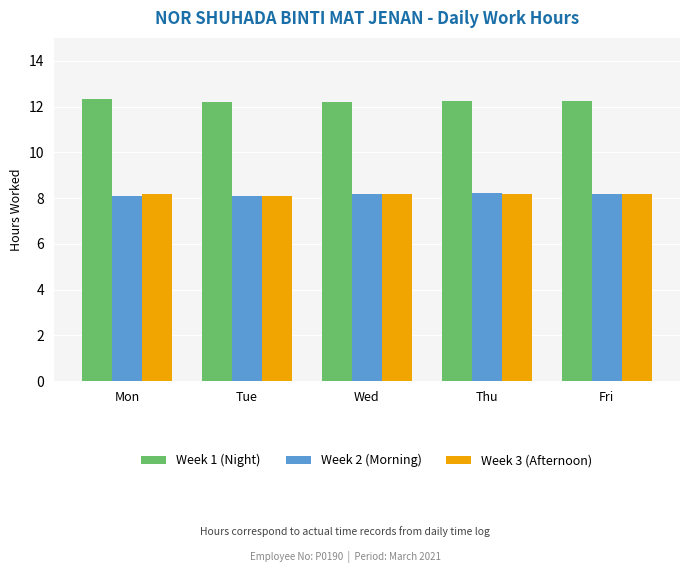

What is the spread (max minus min) of values at Thu?

4.1